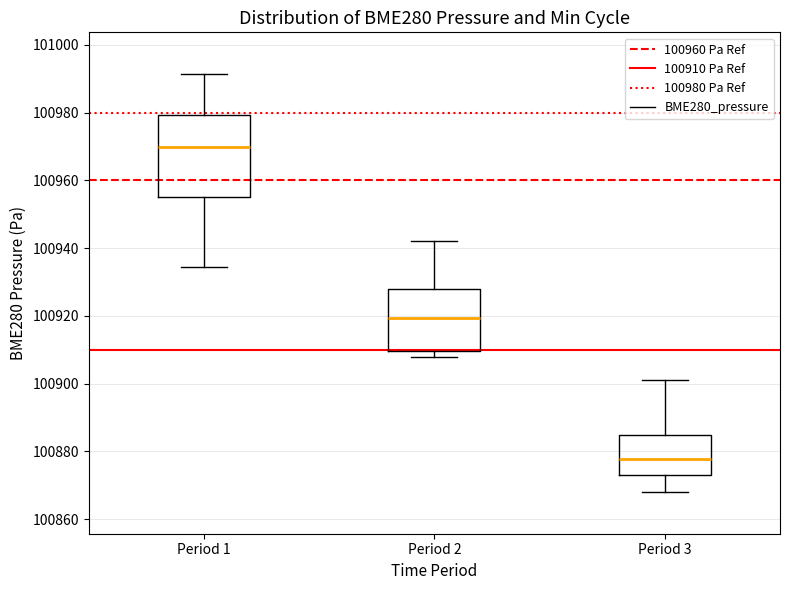

Comparing the boxes themselves (not the whiskers), which one is the tallest?

Period 1